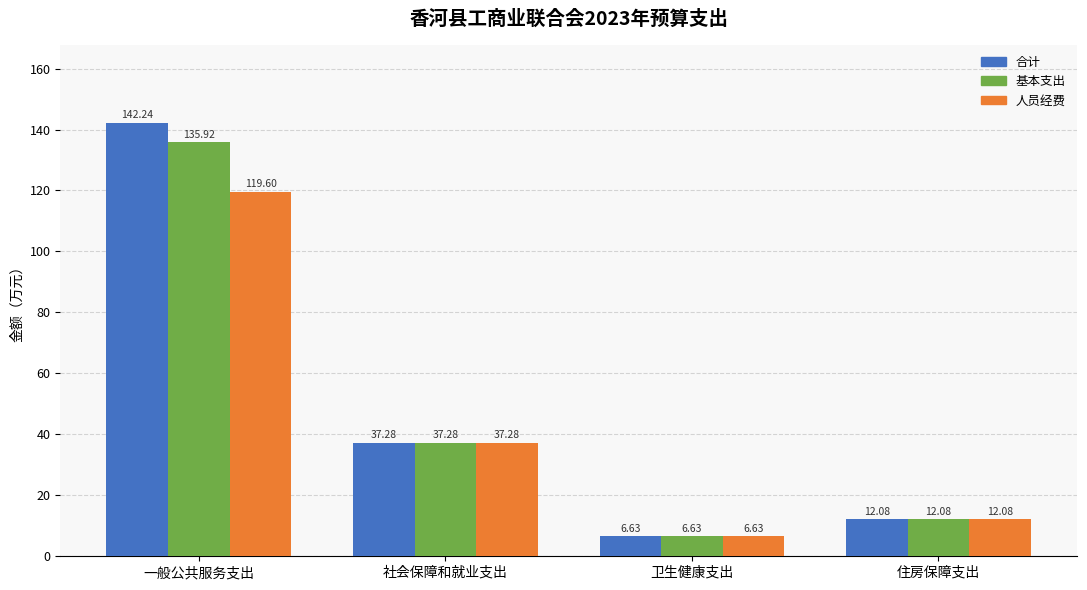

Which series has the largest total across all categories?

合计